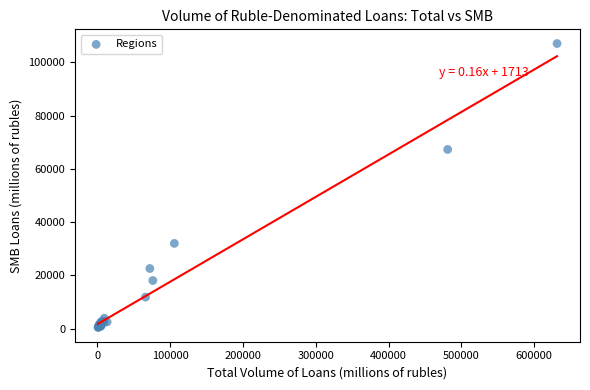

What Y value in the scatter plot is closest to 53771?

67324